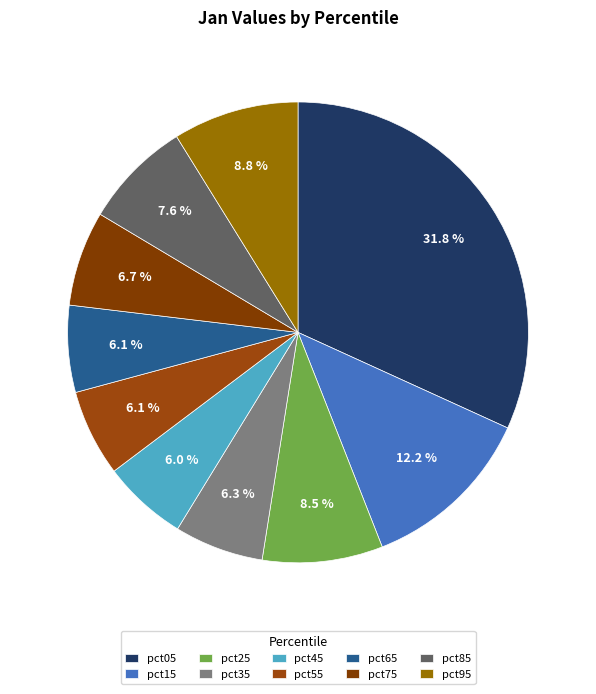

To the nearest percent, what is the difference between the largest and smallest slice percentages?

26%